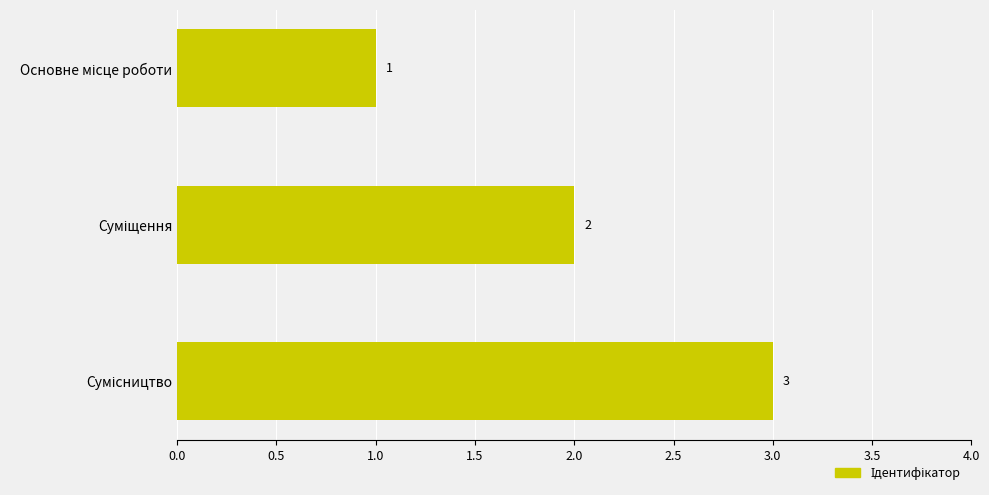

What is the minimum value shown in the chart?

1